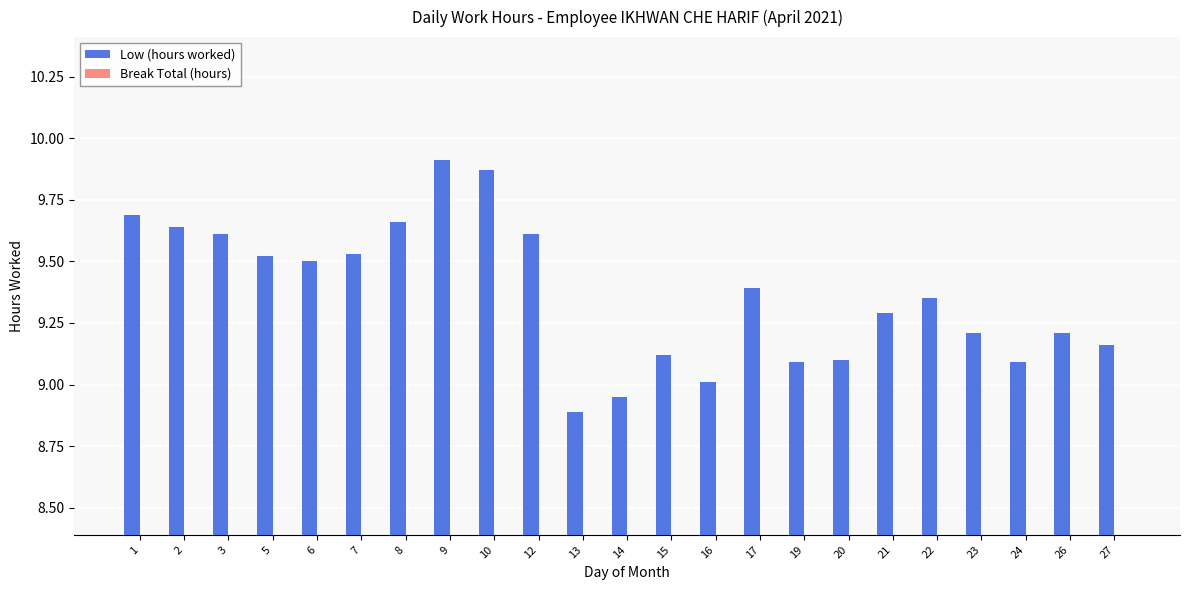

Which label corresponds to the smallest value in the chart?

13